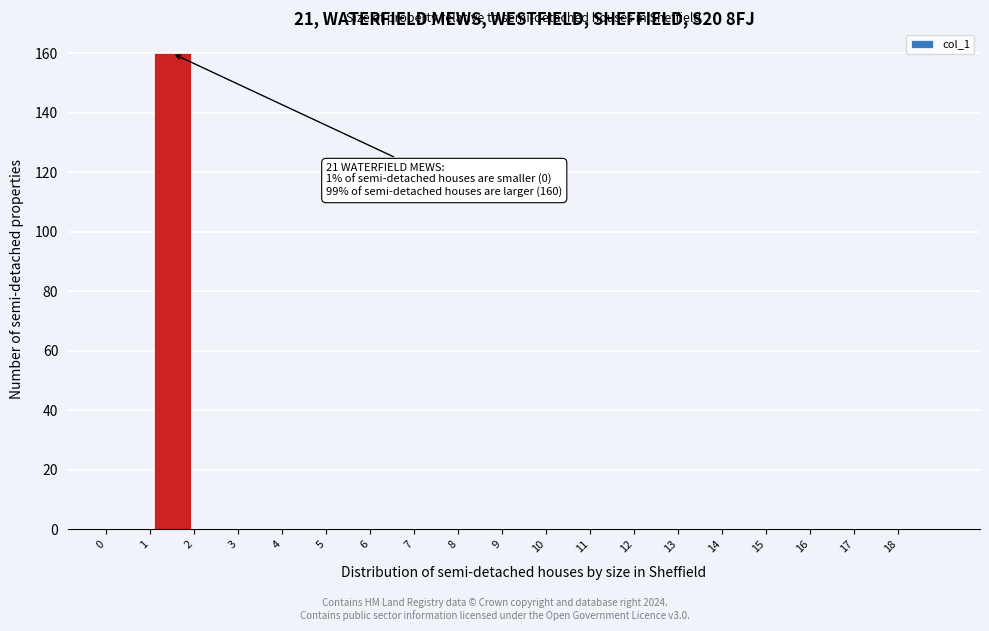

Which range on the x-axis has the tallest bar?

1 to 2